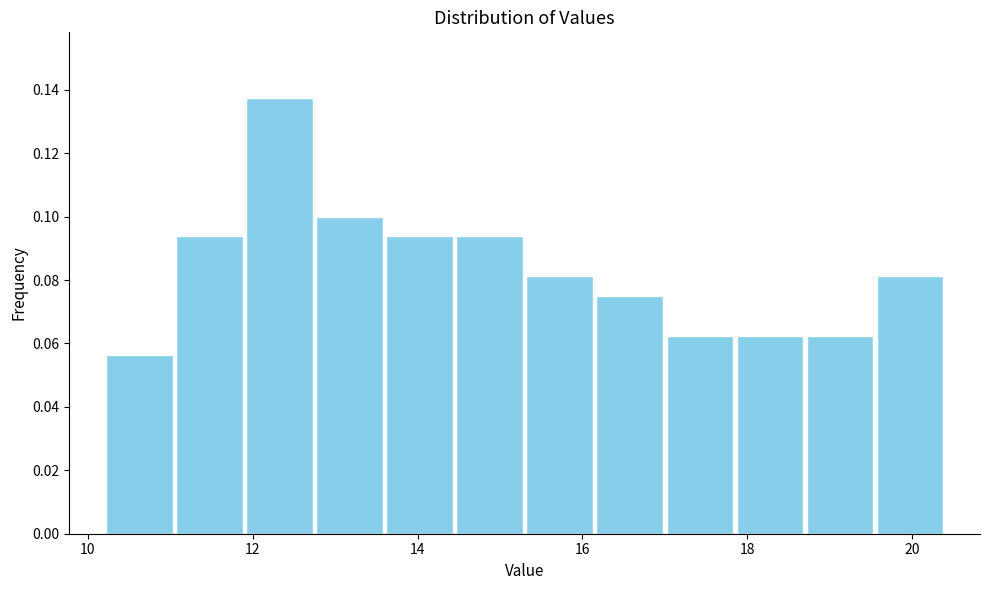

Over which range of the x-axis is the bar tallest?

11.90 to 12.75